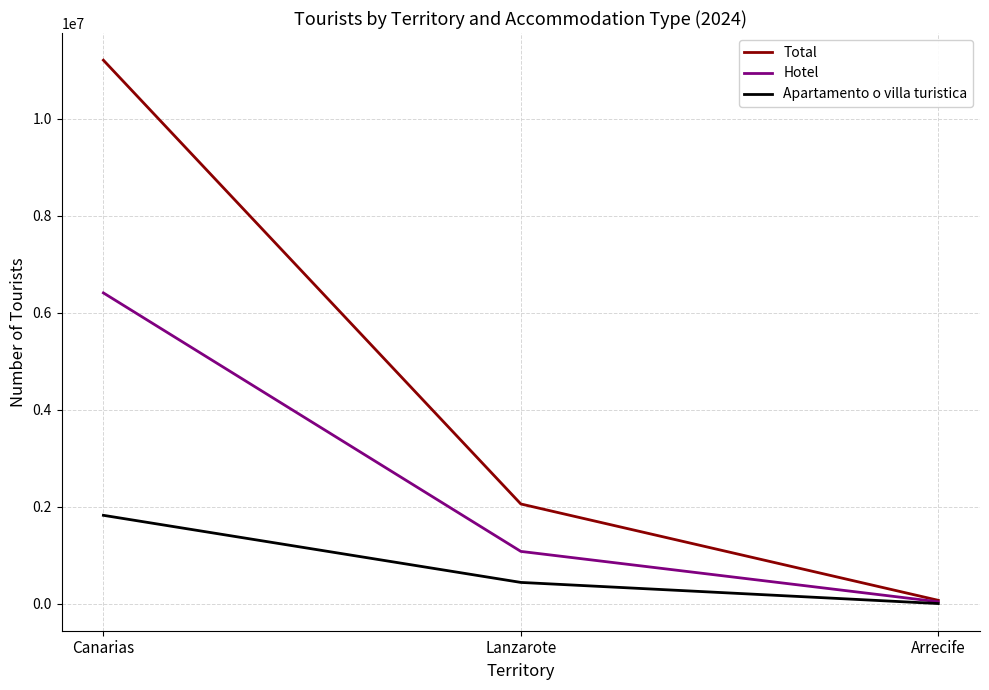

Rank the categories by Total value from highest to lowest.

Canarias, Lanzarote, Arrecife